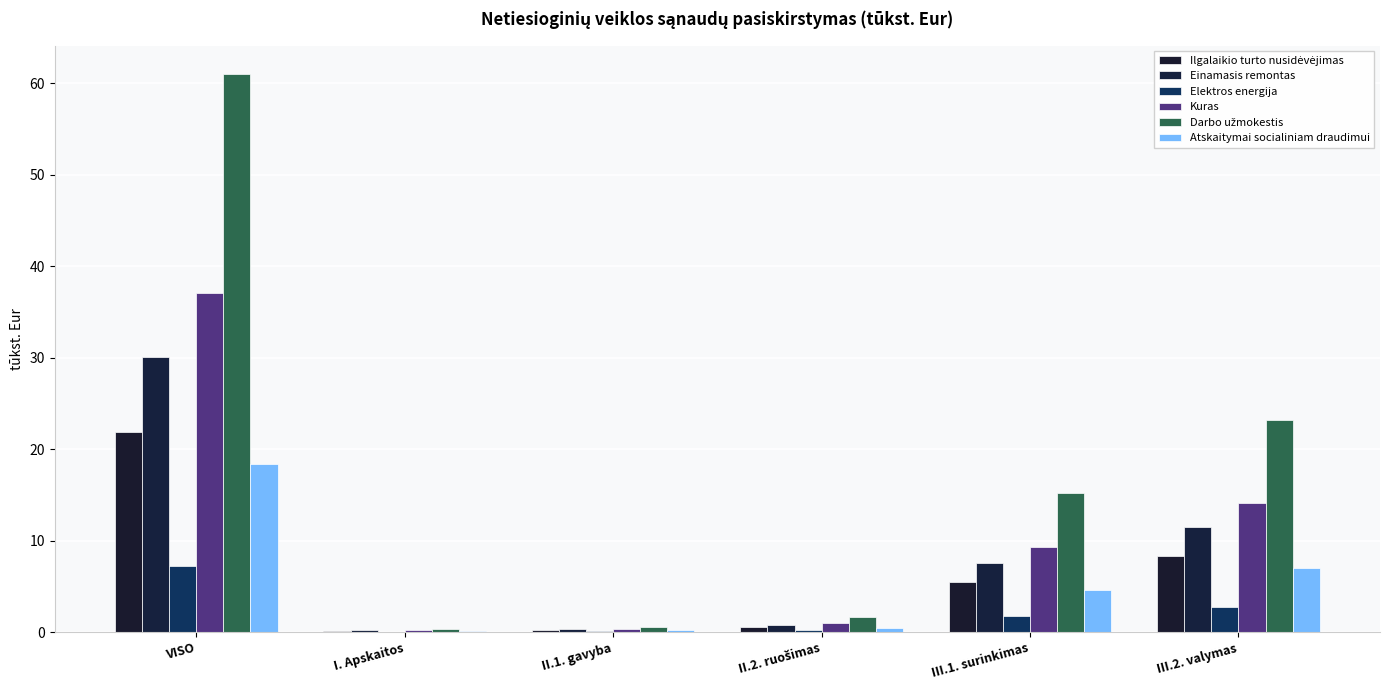

What is the average value of the Elektros energija series?

2.0